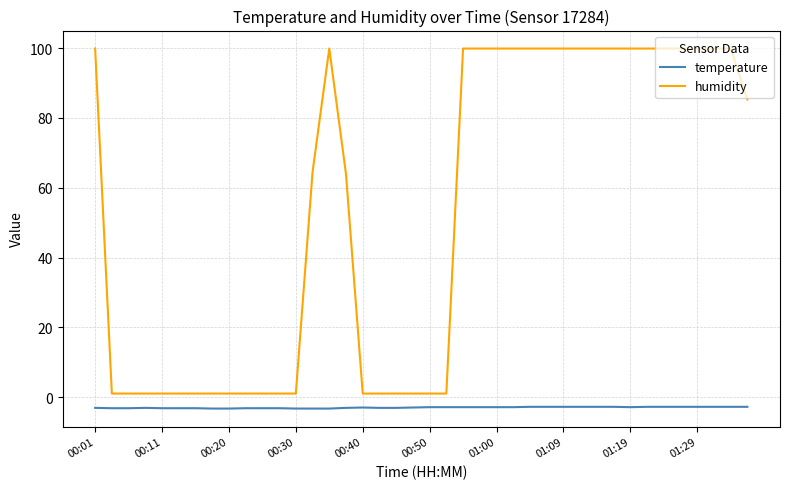

What is the difference between the maximum and minimum values in the humidity series?

98.9